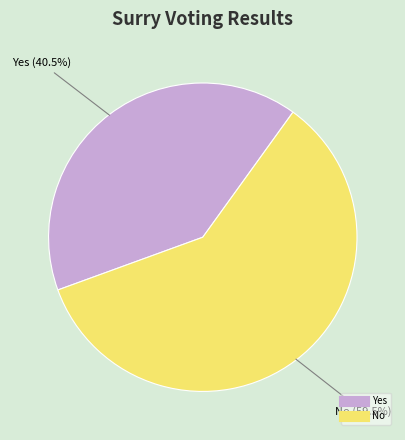

Is there any slice that represents more than half of the pie?

Yes